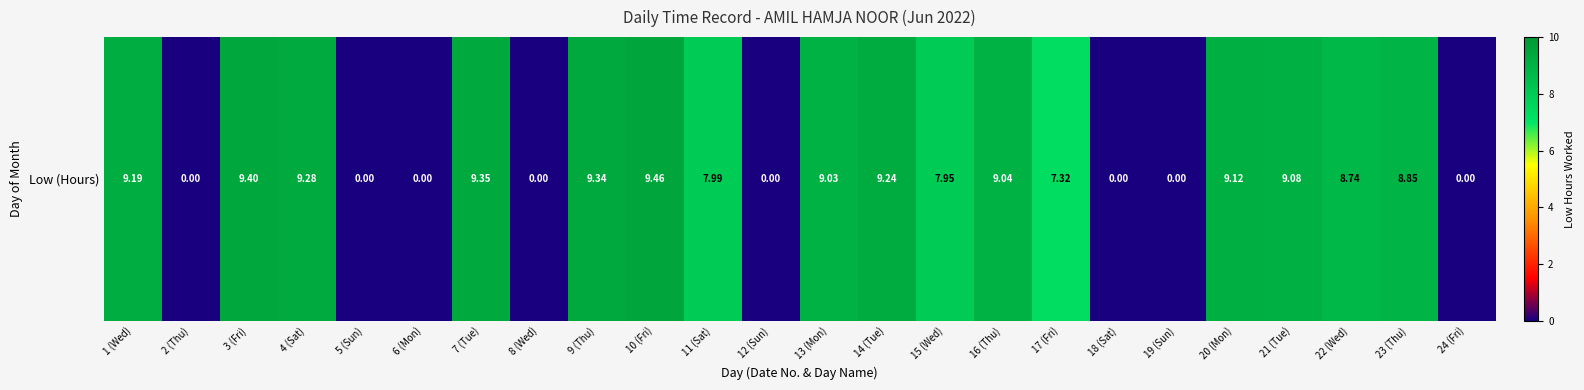

True or false: the data shows 0.0 at 6 (Mon).

True